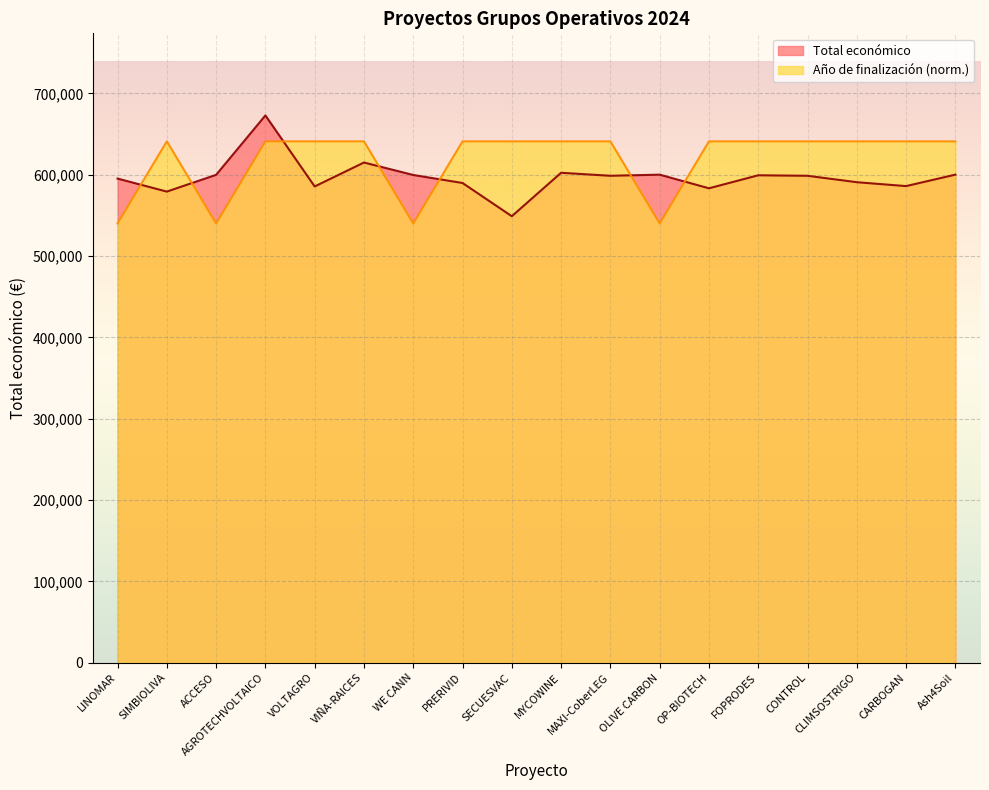

What are all the series names shown in the legend?

Total económico, Año de finalización (norm.)